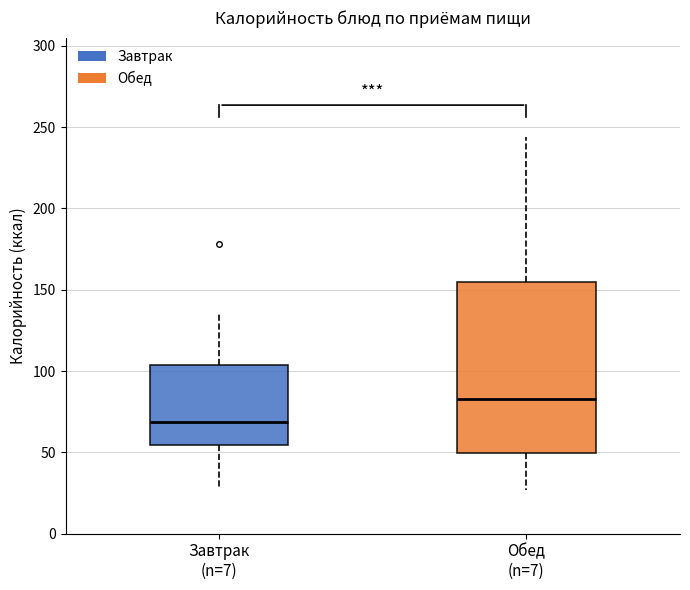

Reading left to right, transcribe this box plot: for each box, give where its median line is, the range the box spans, and where its two whiskers end, as read against the y-axis. The values are not printed on the chart, so give them approximately, as read against the axis.

Завтрак (n=7): median 70, box 55 to 105, whiskers 30 to 135
Обед (n=7): median 85, box 50 to 155, whiskers 25 to 245